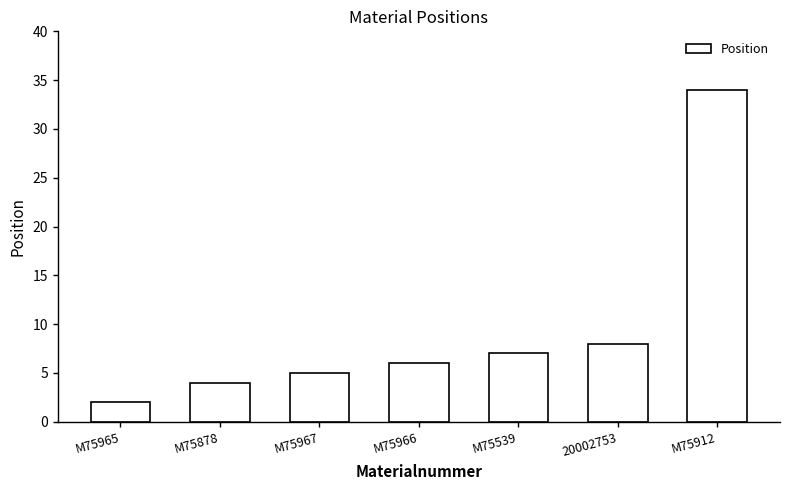

Between M75967 and M75878, which is larger?

M75967